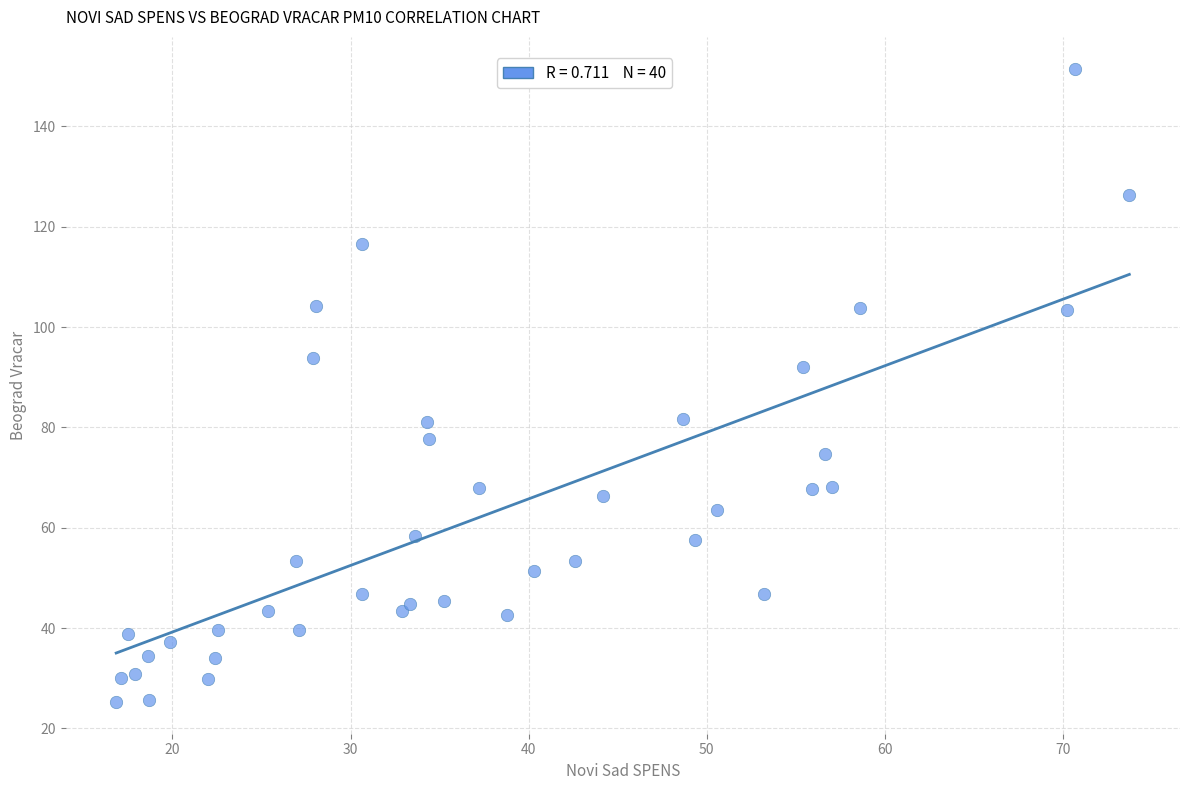

What Y value in the scatter plot is closest to 88?

92.1